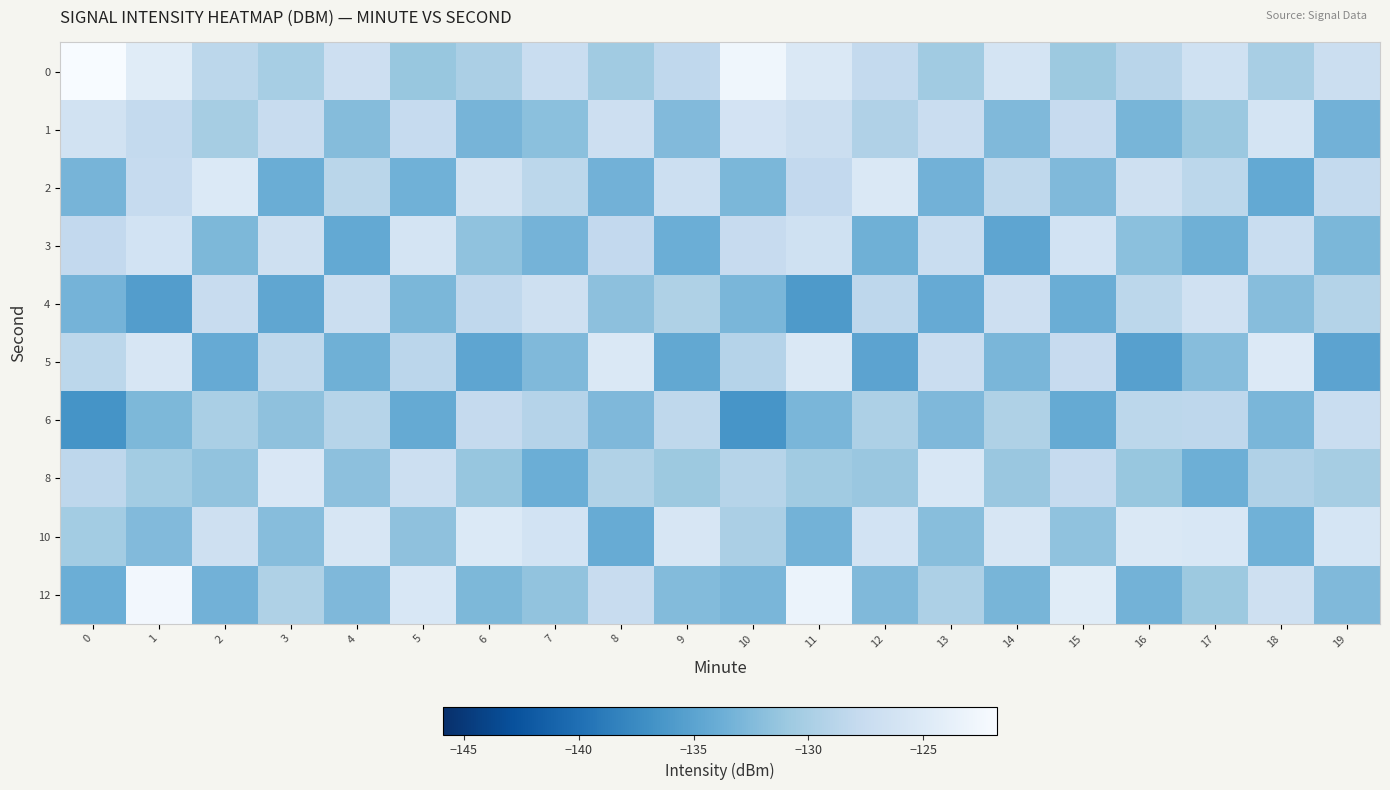

At which category is the sum across all series the highest?

1